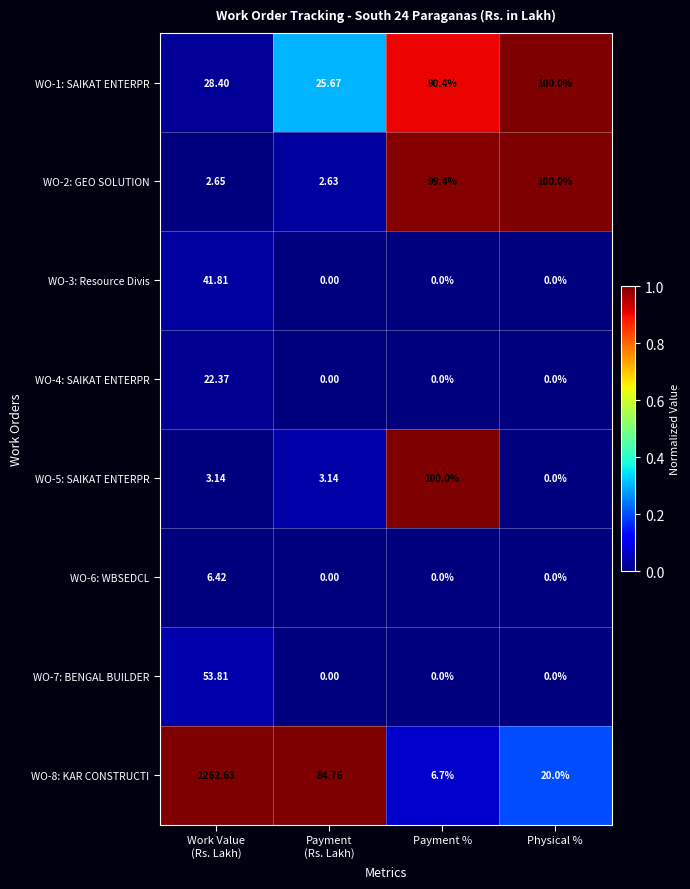

At which label is WO-1: SAIKAT ENTERPR closest to 62?

Payment %